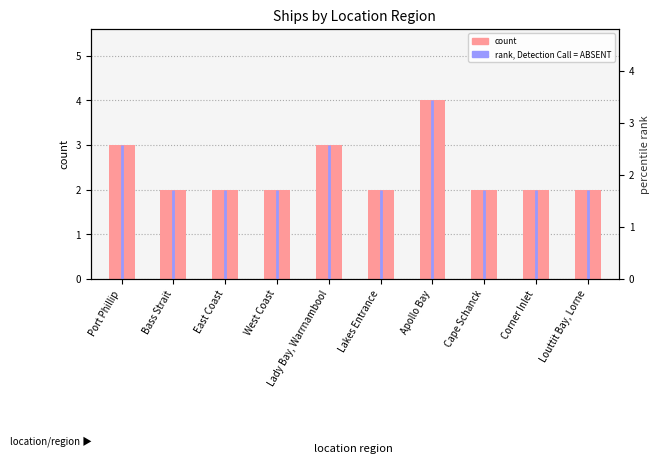

Which has a higher value, Lakes Entrance or East Coast?

Lakes Entrance